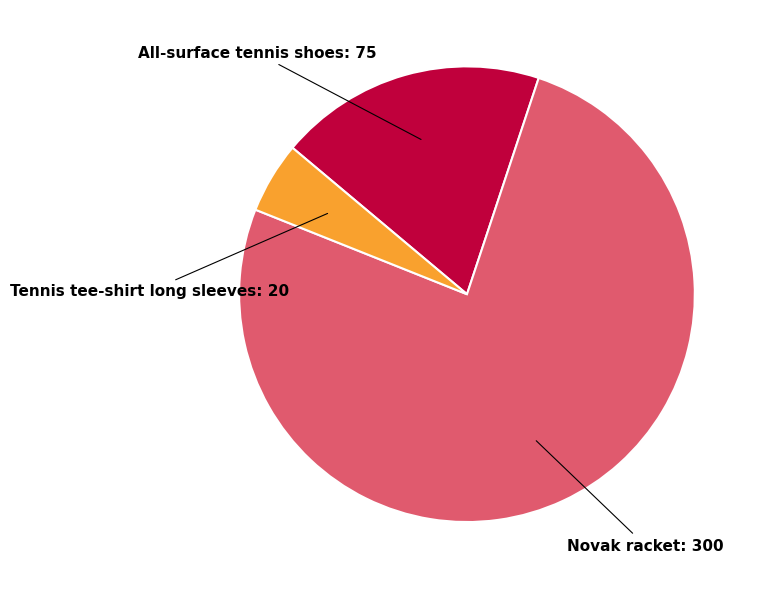

Is it true that Novak racket is 69% of the pie?

False